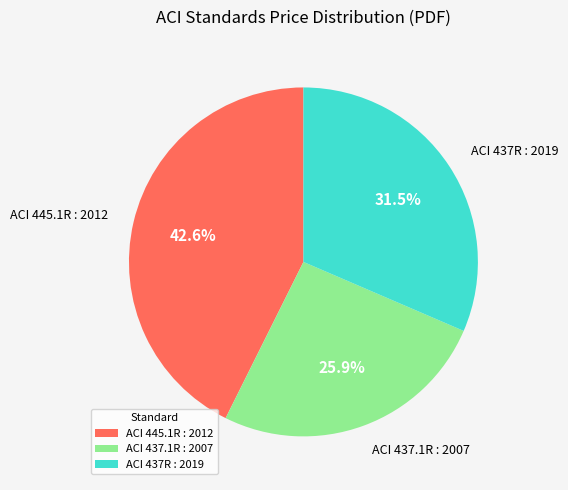

To the nearest percent, what is the difference between the ACI 437R : 2019 and ACI 445.1R : 2012 slice percentages?

11%